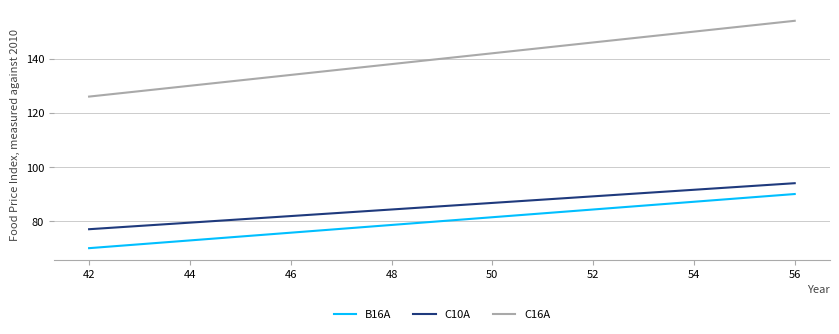

What is the lowest value of the B16A series?

70.0